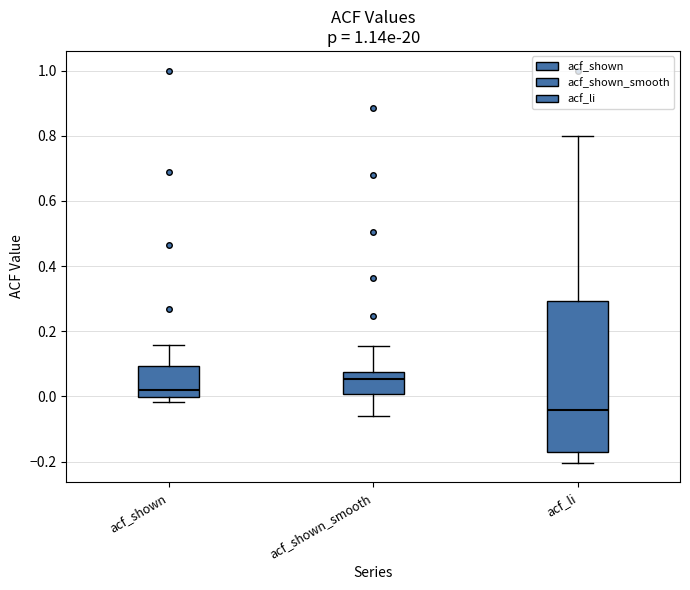

Which box has the highest median line?

acf_shown_smooth